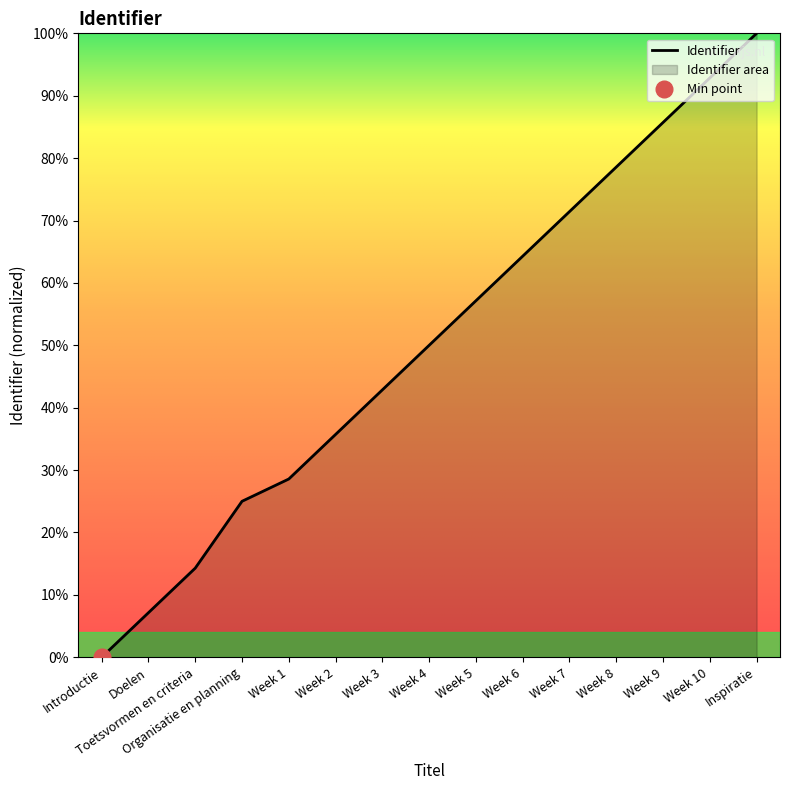

True or false: the data has more than 0 interior local peaks.

False